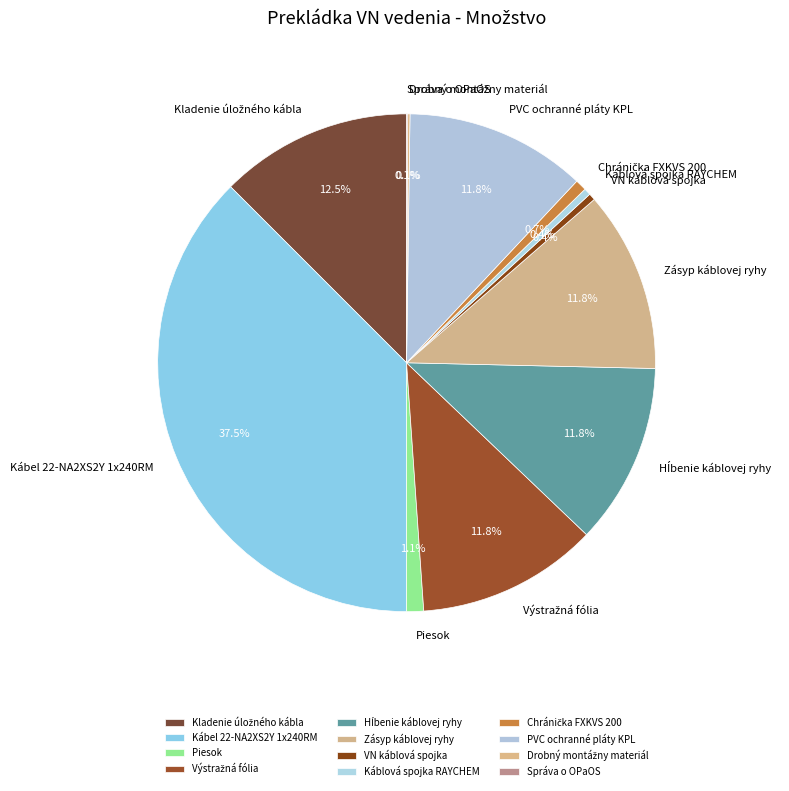

Is there any slice that represents more than half of the pie?

No